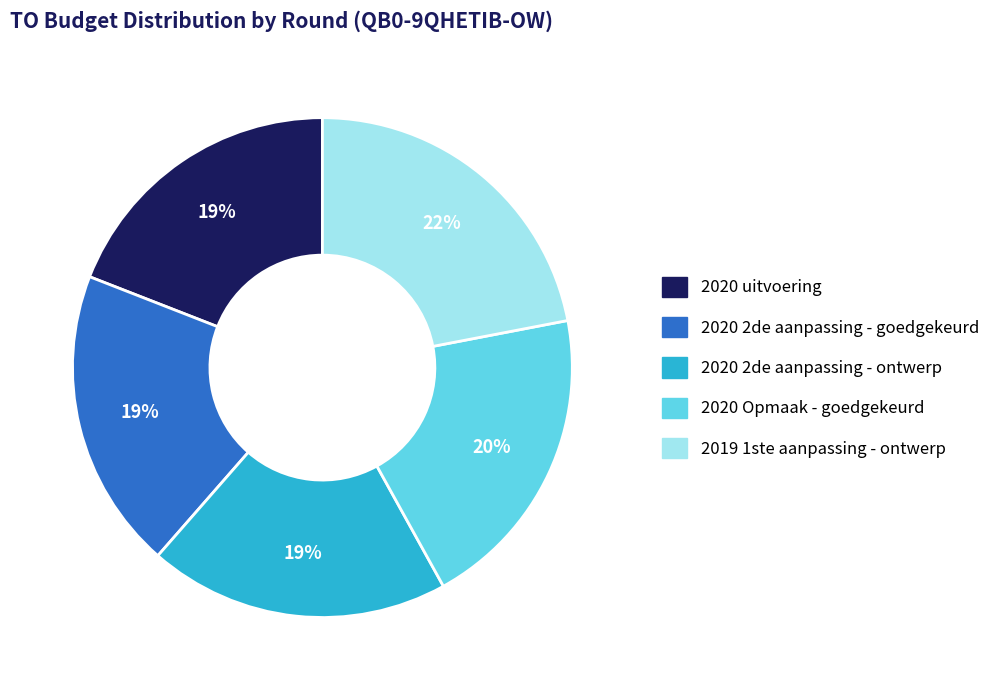

What percentage is the 2019 1ste aanpassing - ontwerp slice, to the nearest percent?

22%